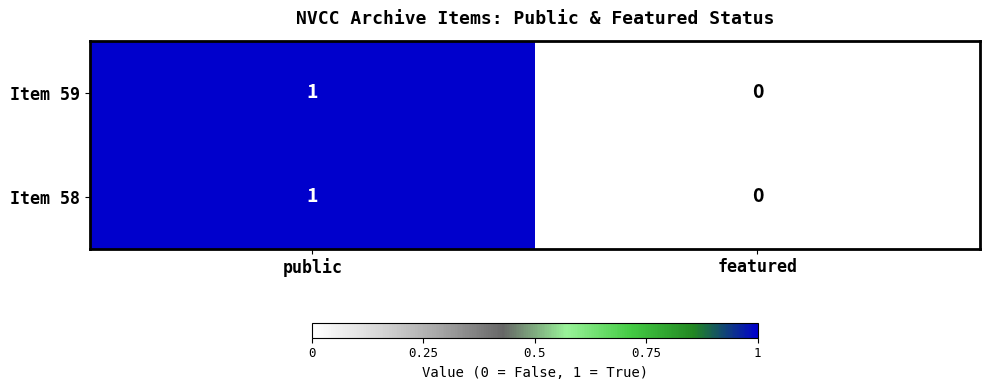

At which category does the chart reach its peak across all series?

public